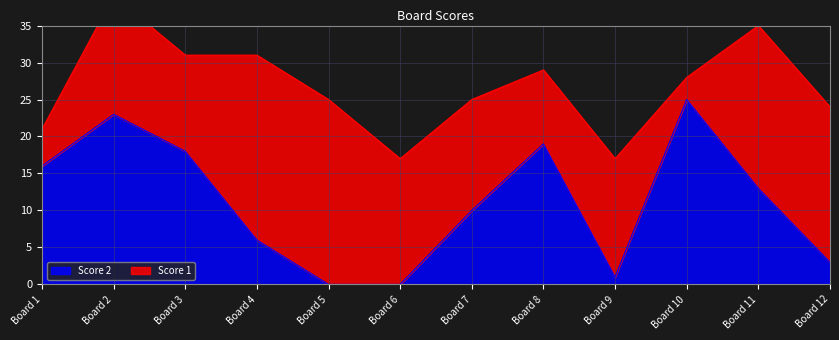

What is the maximum value for Score 2?

25